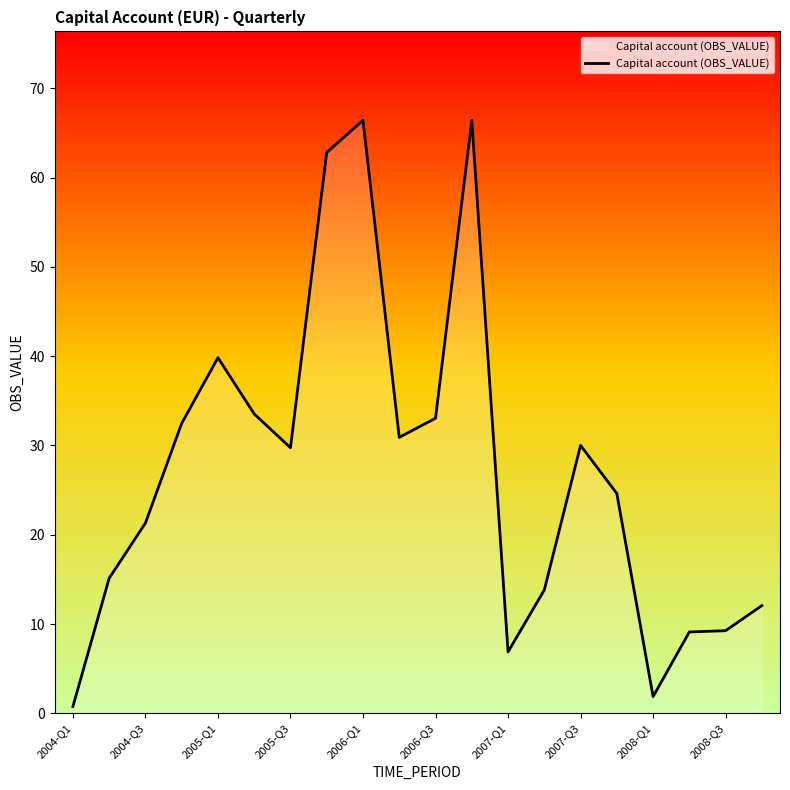

What is the greatest value displayed?

66.4